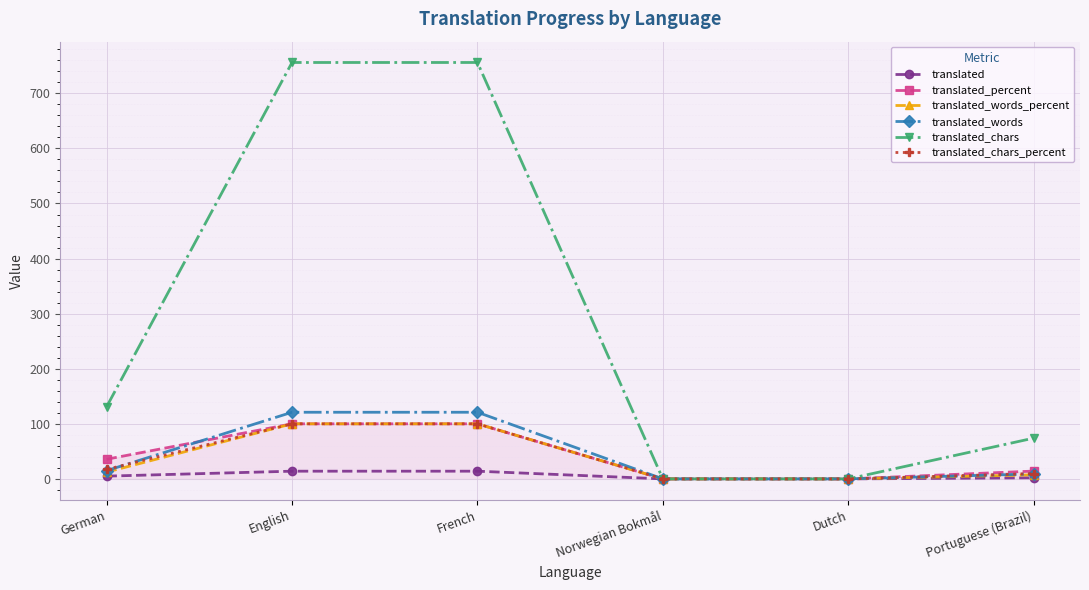

What is the label of the 3rd point from the left?

French